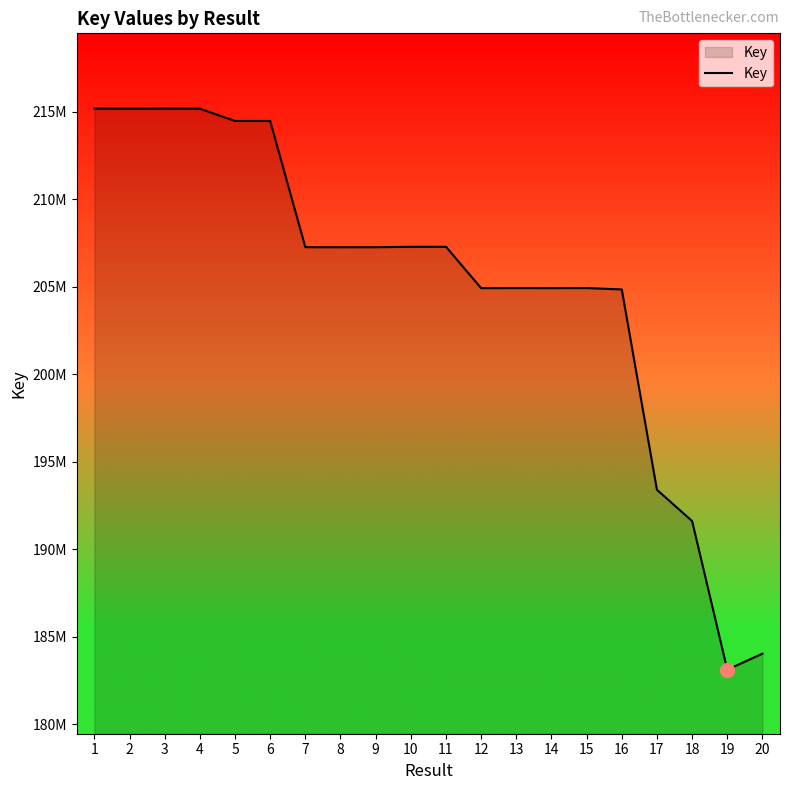

Does the chart display data point markers on the line(s)?

No